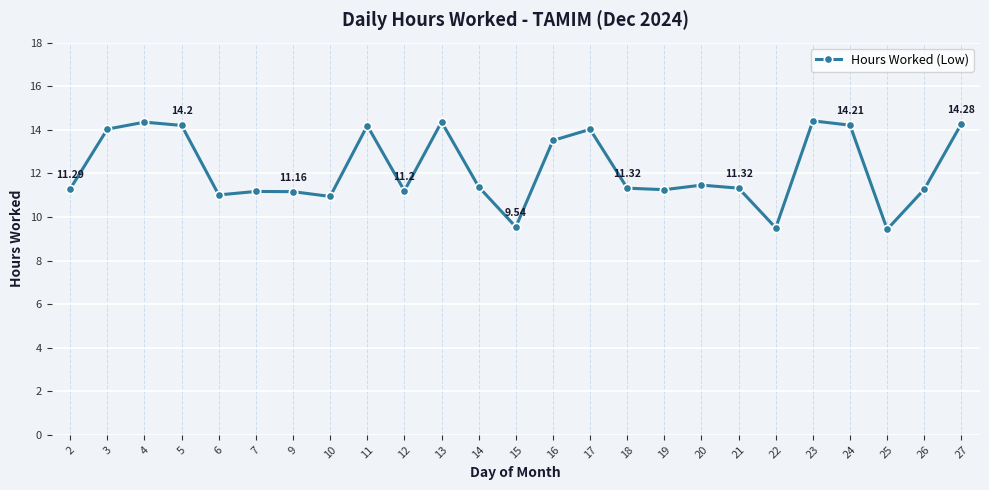

What is the greatest value displayed?

14.4